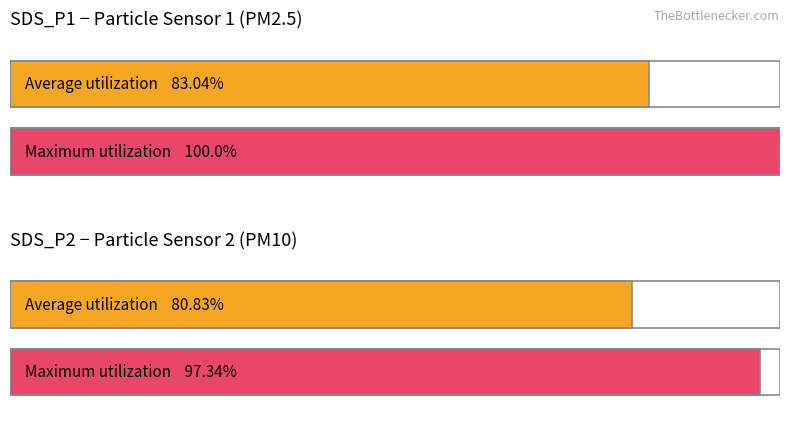

How many series are shown in this chart?

2